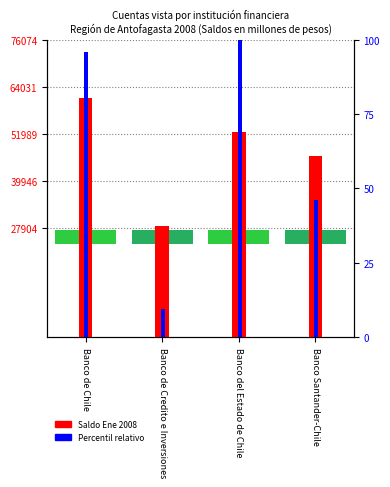

Which has a higher value, Banco de Chile or Banco de Credito e Inversiones?

Banco de Chile